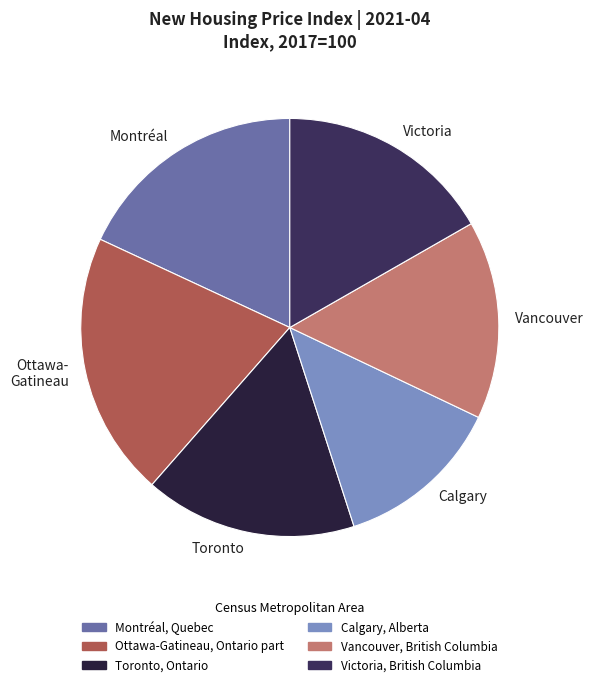

Is it true that Vancouver, British Columbia is 15% of the pie?

True